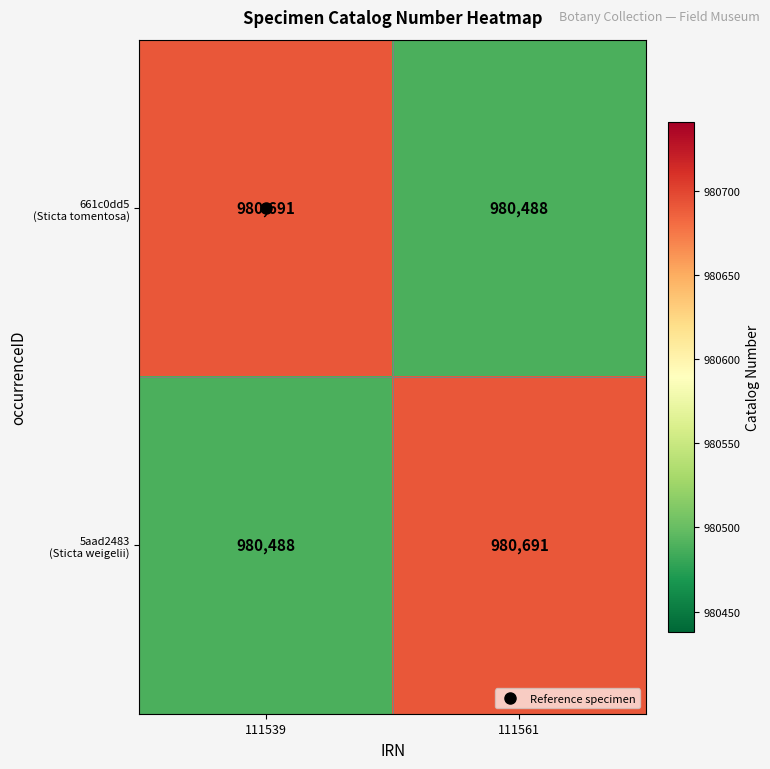

What is the greatest value displayed?

980691